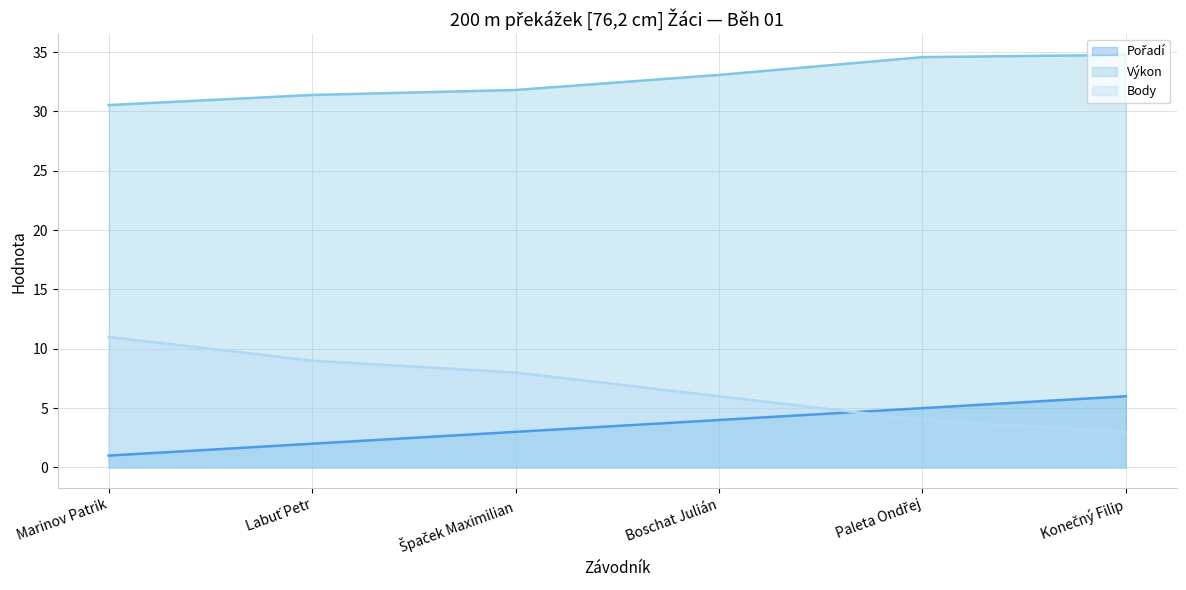

List the labels in order of Pořadí (line) value, largest first.

Konečný Filip, Paleta Ondřej, Boschat Julián, Špaček Maximilian, Labuť Petr, Marinov Patrik